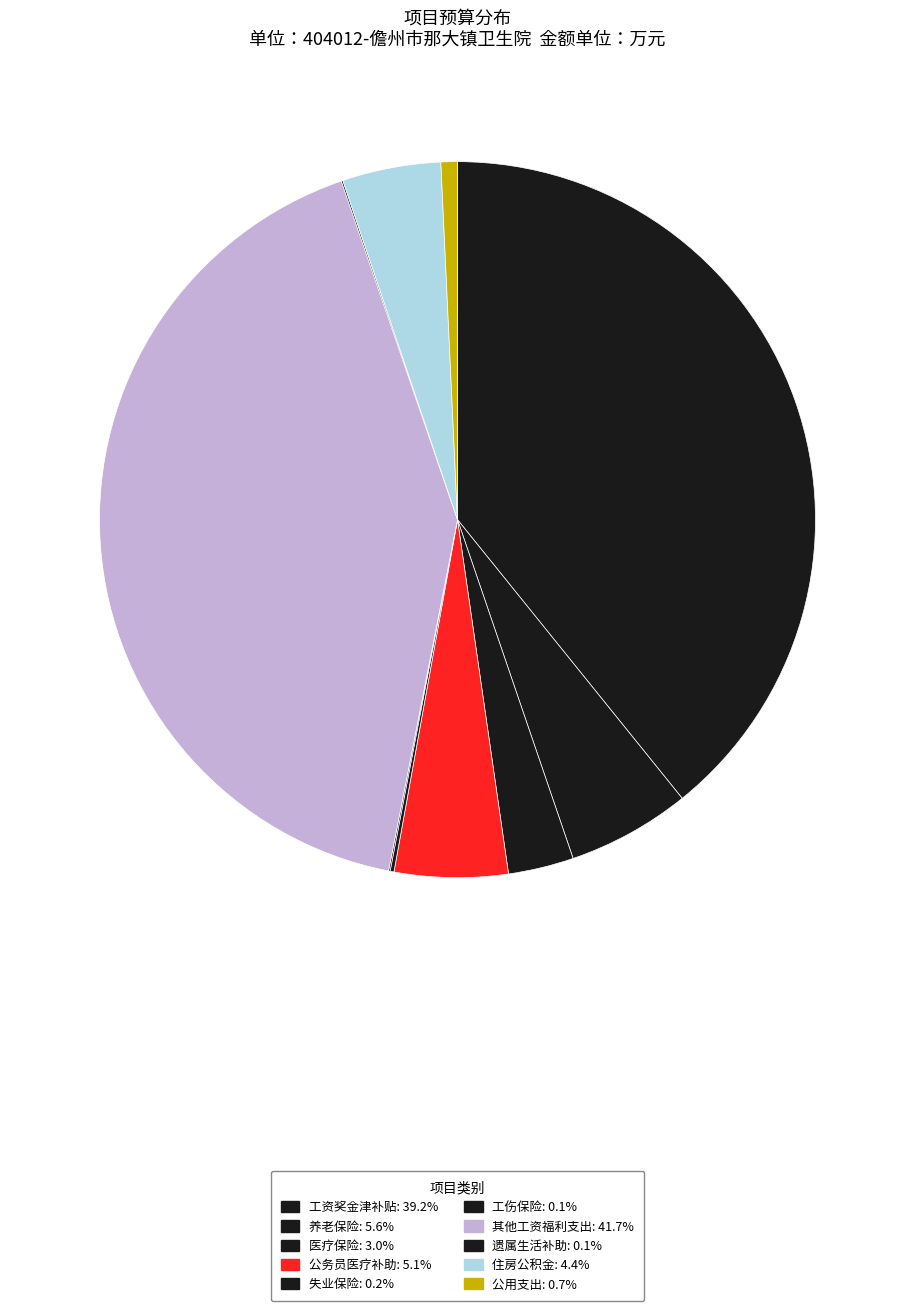

Between 公用支出 and 遗属生活补助, which is larger?

公用支出